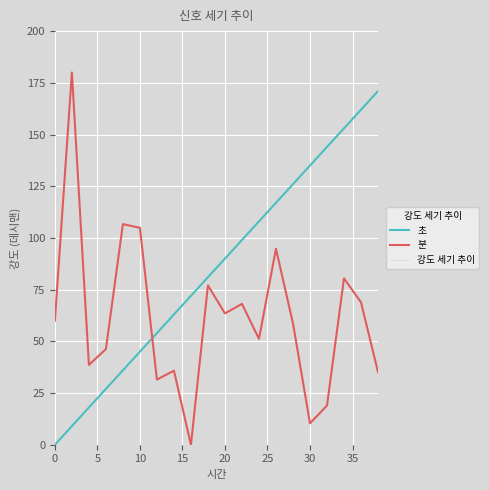

Which series has the largest range (max minus min)?

분